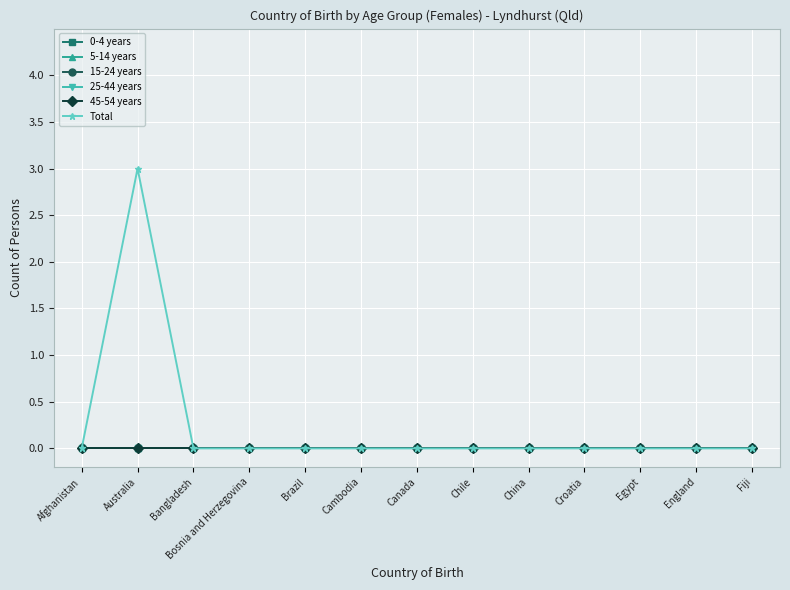

Does the chart have visible grid lines?

Yes